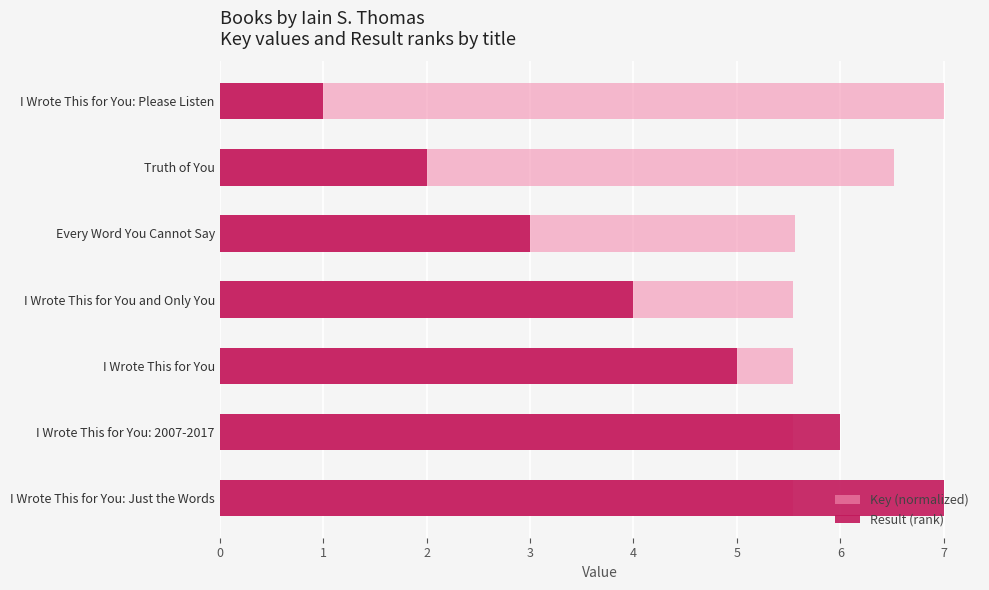

What is the sum of all Key (normalized) values?

41.3